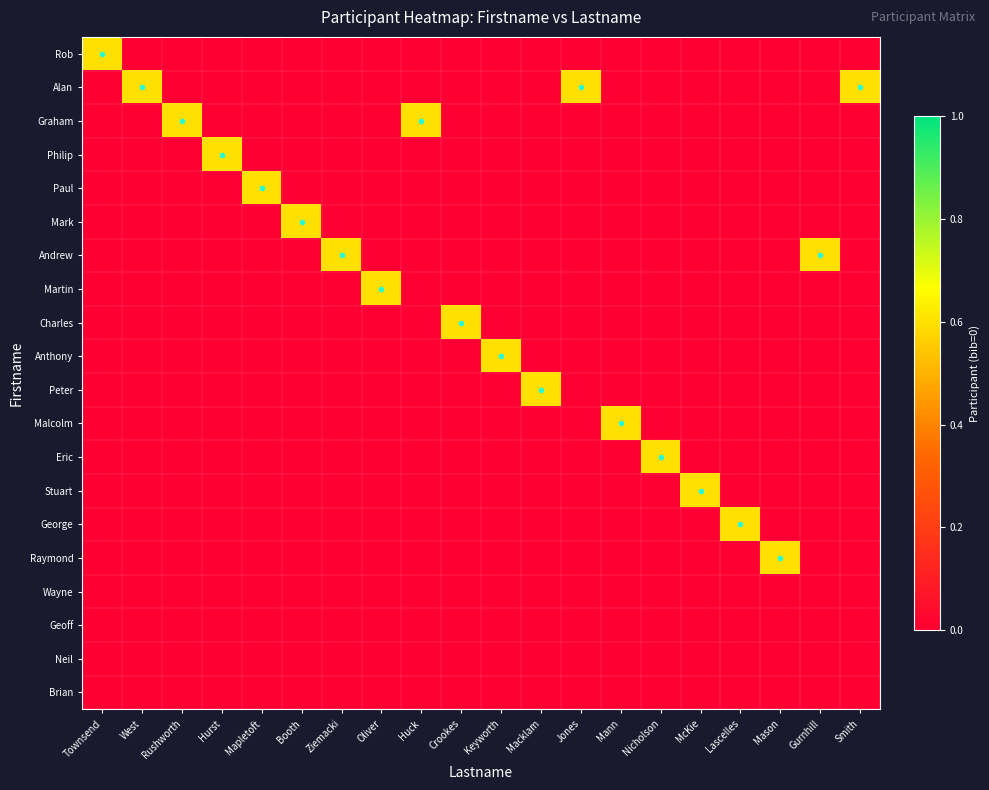

Reading left to right, transcribe all the data shown in this chart.

Rob: Townsend=0.6	West=0.0	Rushworth=0.0	Hurst=0.0	Mapletoft=0.0	Booth=0.0	Ziemacki=0.0	Oliver=0.0	Huck=0.0	Crookes=0.0	Keyworth=0.0	Macklam=0.0	Jones=0.0	Mann=0.0	Nicholson=0.0	McKie=0.0	Lascelles=0.0	Mason=0.0	Gurnhill=0.0	Smith=0.0
Alan: Townsend=0.0	West=0.6	Rushworth=0.0	Hurst=0.0	Mapletoft=0.0	Booth=0.0	Ziemacki=0.0	Oliver=0.0	Huck=0.0	Crookes=0.0	Keyworth=0.0	Macklam=0.0	Jones=0.6	Mann=0.0	Nicholson=0.0	McKie=0.0	Lascelles=0.0	Mason=0.0	Gurnhill=0.0	Smith=0.6
Graham: Townsend=0.0	West=0.0	Rushworth=0.6	Hurst=0.0	Mapletoft=0.0	Booth=0.0	Ziemacki=0.0	Oliver=0.0	Huck=0.6	Crookes=0.0	Keyworth=0.0	Macklam=0.0	Jones=0.0	Mann=0.0	Nicholson=0.0	McKie=0.0	Lascelles=0.0	Mason=0.0	Gurnhill=0.0	Smith=0.0
Philip: Townsend=0.0	West=0.0	Rushworth=0.0	Hurst=0.6	Mapletoft=0.0	Booth=0.0	Ziemacki=0.0	Oliver=0.0	Huck=0.0	Crookes=0.0	Keyworth=0.0	Macklam=0.0	Jones=0.0	Mann=0.0	Nicholson=0.0	McKie=0.0	Lascelles=0.0	Mason=0.0	Gurnhill=0.0	Smith=0.0
Paul: Townsend=0.0	West=0.0	Rushworth=0.0	Hurst=0.0	Mapletoft=0.6	Booth=0.0	Ziemacki=0.0	Oliver=0.0	Huck=0.0	Crookes=0.0	Keyworth=0.0	Macklam=0.0	Jones=0.0	Mann=0.0	Nicholson=0.0	McKie=0.0	Lascelles=0.0	Mason=0.0	Gurnhill=0.0	Smith=0.0
Mark: Townsend=0.0	West=0.0	Rushworth=0.0	Hurst=0.0	Mapletoft=0.0	Booth=0.6	Ziemacki=0.0	Oliver=0.0	Huck=0.0	Crookes=0.0	Keyworth=0.0	Macklam=0.0	Jones=0.0	Mann=0.0	Nicholson=0.0	McKie=0.0	Lascelles=0.0	Mason=0.0	Gurnhill=0.0	Smith=0.0
Andrew: Townsend=0.0	West=0.0	Rushworth=0.0	Hurst=0.0	Mapletoft=0.0	Booth=0.0	Ziemacki=0.6	Oliver=0.0	Huck=0.0	Crookes=0.0	Keyworth=0.0	Macklam=0.0	Jones=0.0	Mann=0.0	Nicholson=0.0	McKie=0.0	Lascelles=0.0	Mason=0.0	Gurnhill=0.6	Smith=0.0
Martin: Townsend=0.0	West=0.0	Rushworth=0.0	Hurst=0.0	Mapletoft=0.0	Booth=0.0	Ziemacki=0.0	Oliver=0.6	Huck=0.0	Crookes=0.0	Keyworth=0.0	Macklam=0.0	Jones=0.0	Mann=0.0	Nicholson=0.0	McKie=0.0	Lascelles=0.0	Mason=0.0	Gurnhill=0.0	Smith=0.0
Charles: Townsend=0.0	West=0.0	Rushworth=0.0	Hurst=0.0	Mapletoft=0.0	Booth=0.0	Ziemacki=0.0	Oliver=0.0	Huck=0.0	Crookes=0.6	Keyworth=0.0	Macklam=0.0	Jones=0.0	Mann=0.0	Nicholson=0.0	McKie=0.0	Lascelles=0.0	Mason=0.0	Gurnhill=0.0	Smith=0.0
Anthony: Townsend=0.0	West=0.0	Rushworth=0.0	Hurst=0.0	Mapletoft=0.0	Booth=0.0	Ziemacki=0.0	Oliver=0.0	Huck=0.0	Crookes=0.0	Keyworth=0.6	Macklam=0.0	Jones=0.0	Mann=0.0	Nicholson=0.0	McKie=0.0	Lascelles=0.0	Mason=0.0	Gurnhill=0.0	Smith=0.0
Peter: Townsend=0.0	West=0.0	Rushworth=0.0	Hurst=0.0	Mapletoft=0.0	Booth=0.0	Ziemacki=0.0	Oliver=0.0	Huck=0.0	Crookes=0.0	Keyworth=0.0	Macklam=0.6	Jones=0.0	Mann=0.0	Nicholson=0.0	McKie=0.0	Lascelles=0.0	Mason=0.0	Gurnhill=0.0	Smith=0.0
Malcolm: Townsend=0.0	West=0.0	Rushworth=0.0	Hurst=0.0	Mapletoft=0.0	Booth=0.0	Ziemacki=0.0	Oliver=0.0	Huck=0.0	Crookes=0.0	Keyworth=0.0	Macklam=0.0	Jones=0.0	Mann=0.6	Nicholson=0.0	McKie=0.0	Lascelles=0.0	Mason=0.0	Gurnhill=0.0	Smith=0.0
Eric: Townsend=0.0	West=0.0	Rushworth=0.0	Hurst=0.0	Mapletoft=0.0	Booth=0.0	Ziemacki=0.0	Oliver=0.0	Huck=0.0	Crookes=0.0	Keyworth=0.0	Macklam=0.0	Jones=0.0	Mann=0.0	Nicholson=0.6	McKie=0.0	Lascelles=0.0	Mason=0.0	Gurnhill=0.0	Smith=0.0
Stuart: Townsend=0.0	West=0.0	Rushworth=0.0	Hurst=0.0	Mapletoft=0.0	Booth=0.0	Ziemacki=0.0	Oliver=0.0	Huck=0.0	Crookes=0.0	Keyworth=0.0	Macklam=0.0	Jones=0.0	Mann=0.0	Nicholson=0.0	McKie=0.6	Lascelles=0.0	Mason=0.0	Gurnhill=0.0	Smith=0.0
George: Townsend=0.0	West=0.0	Rushworth=0.0	Hurst=0.0	Mapletoft=0.0	Booth=0.0	Ziemacki=0.0	Oliver=0.0	Huck=0.0	Crookes=0.0	Keyworth=0.0	Macklam=0.0	Jones=0.0	Mann=0.0	Nicholson=0.0	McKie=0.0	Lascelles=0.6	Mason=0.0	Gurnhill=0.0	Smith=0.0
Raymond: Townsend=0.0	West=0.0	Rushworth=0.0	Hurst=0.0	Mapletoft=0.0	Booth=0.0	Ziemacki=0.0	Oliver=0.0	Huck=0.0	Crookes=0.0	Keyworth=0.0	Macklam=0.0	Jones=0.0	Mann=0.0	Nicholson=0.0	McKie=0.0	Lascelles=0.0	Mason=0.6	Gurnhill=0.0	Smith=0.0
Wayne: Townsend=0.0	West=0.0	Rushworth=0.0	Hurst=0.0	Mapletoft=0.0	Booth=0.0	Ziemacki=0.0	Oliver=0.0	Huck=0.0	Crookes=0.0	Keyworth=0.0	Macklam=0.0	Jones=0.0	Mann=0.0	Nicholson=0.0	McKie=0.0	Lascelles=0.0	Mason=0.0	Gurnhill=0.0	Smith=0.0
Geoff: Townsend=0.0	West=0.0	Rushworth=0.0	Hurst=0.0	Mapletoft=0.0	Booth=0.0	Ziemacki=0.0	Oliver=0.0	Huck=0.0	Crookes=0.0	Keyworth=0.0	Macklam=0.0	Jones=0.0	Mann=0.0	Nicholson=0.0	McKie=0.0	Lascelles=0.0	Mason=0.0	Gurnhill=0.0	Smith=0.0
Neil: Townsend=0.0	West=0.0	Rushworth=0.0	Hurst=0.0	Mapletoft=0.0	Booth=0.0	Ziemacki=0.0	Oliver=0.0	Huck=0.0	Crookes=0.0	Keyworth=0.0	Macklam=0.0	Jones=0.0	Mann=0.0	Nicholson=0.0	McKie=0.0	Lascelles=0.0	Mason=0.0	Gurnhill=0.0	Smith=0.0
Brian: Townsend=0.0	West=0.0	Rushworth=0.0	Hurst=0.0	Mapletoft=0.0	Booth=0.0	Ziemacki=0.0	Oliver=0.0	Huck=0.0	Crookes=0.0	Keyworth=0.0	Macklam=0.0	Jones=0.0	Mann=0.0	Nicholson=0.0	McKie=0.0	Lascelles=0.0	Mason=0.0	Gurnhill=0.0	Smith=0.0